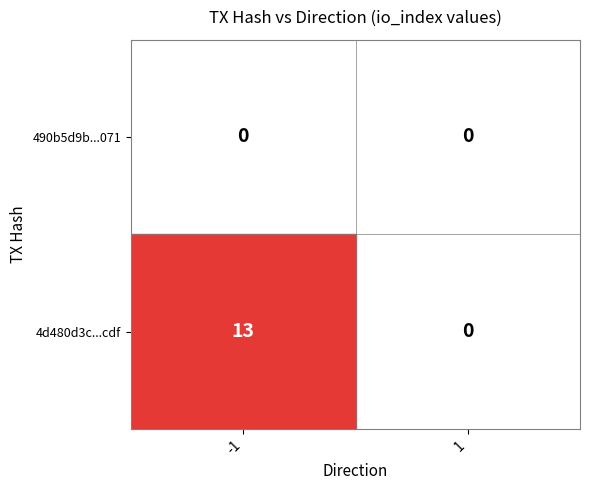

The 4d480d3c...cdf series shows 0 at 1. True or false?

True